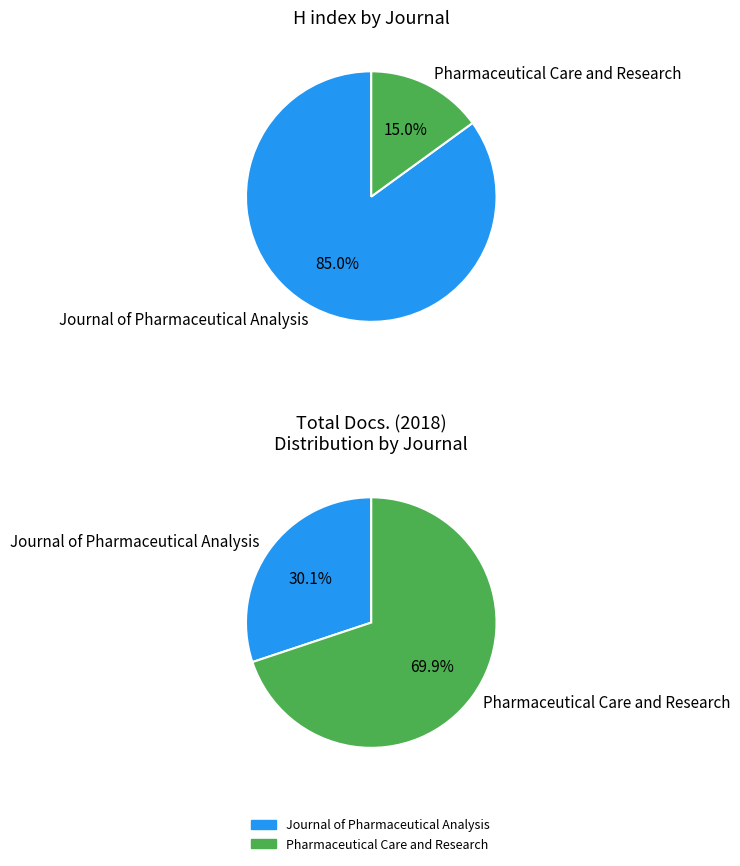

Combined, what portion of the pie is Pharmaceutical Care and Research and Journal of Pharmaceutical Analysis?

100.0%